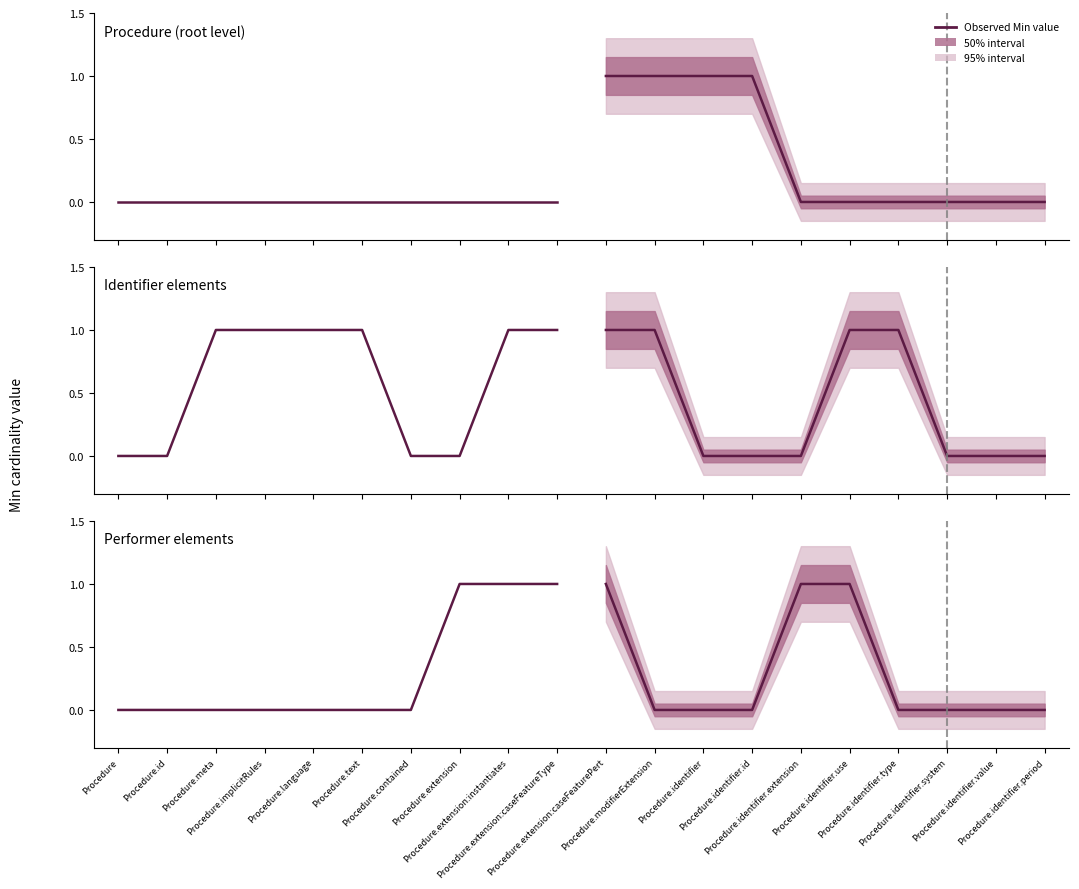

What is the change in value from Procedure.text to Procedure.extension:instantiates?

+1